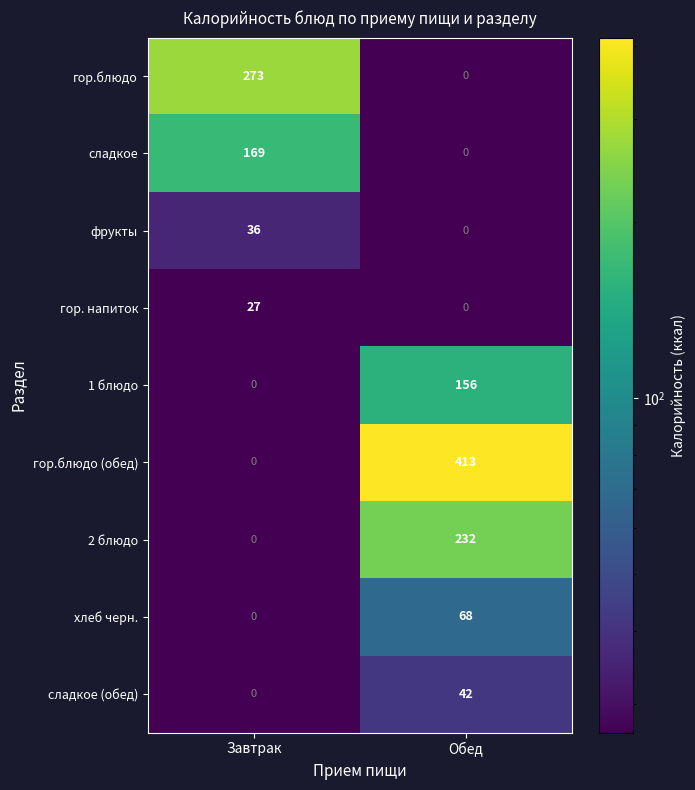

True or false: 2 блюдо has a value of -142 at Завтрак.

False